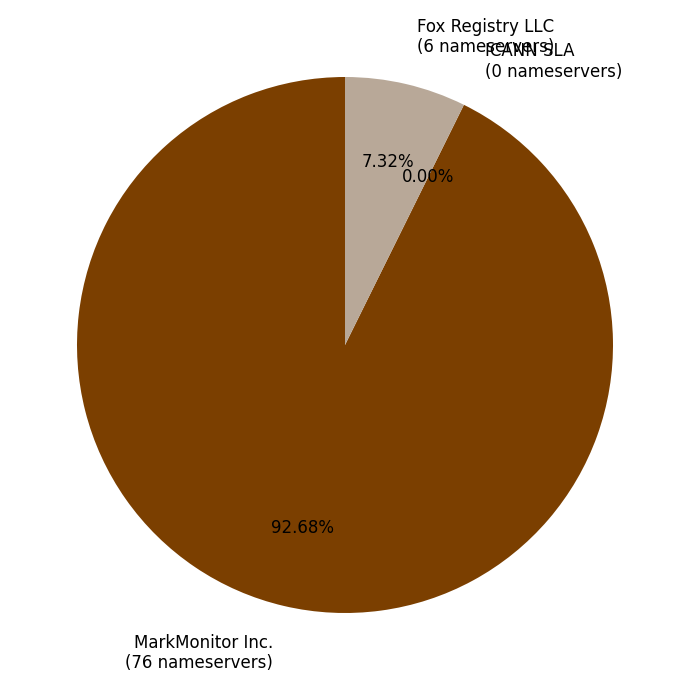

To the nearest percent, what is the difference between the largest and smallest slice percentages?

93%